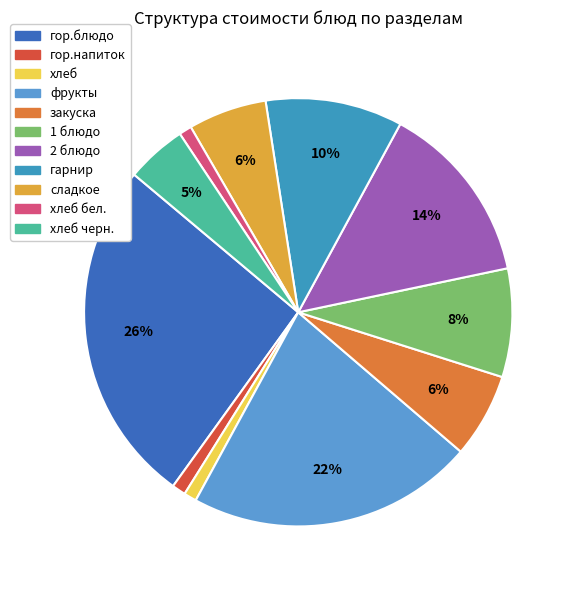

How many slices are in this pie chart?

11